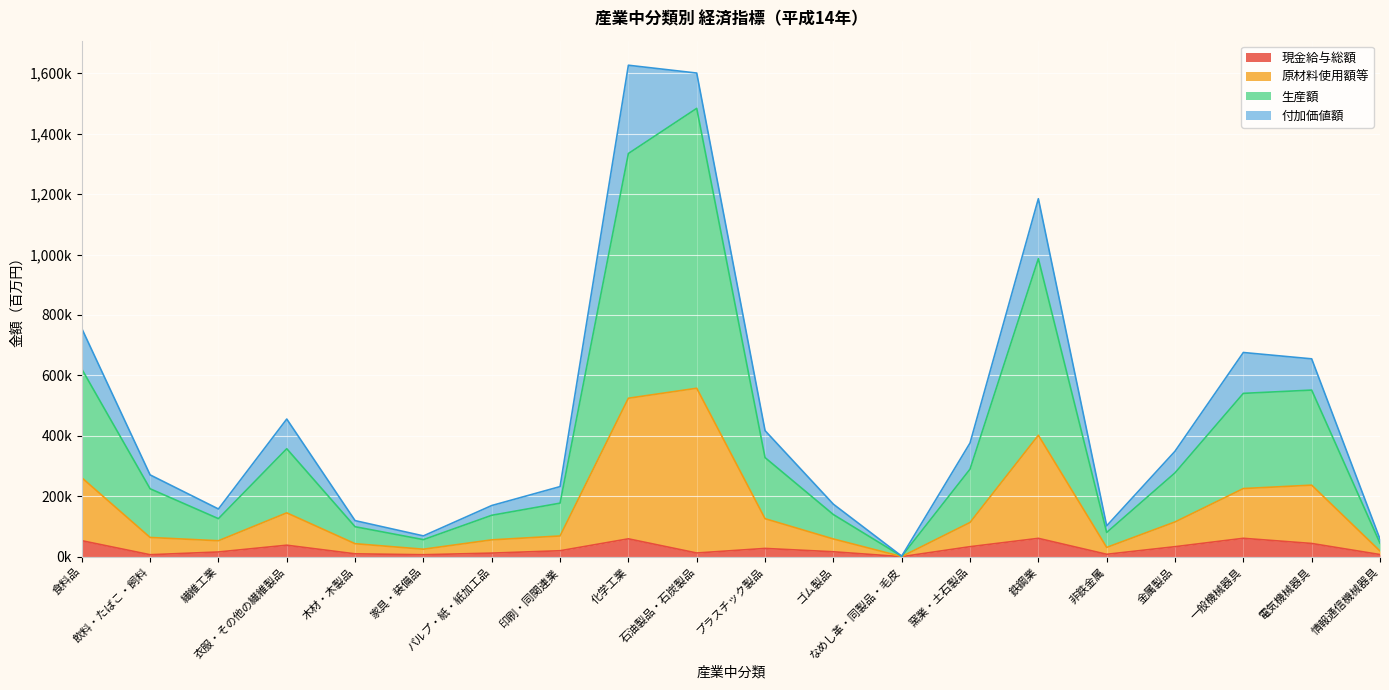

What is the label of the 10th point from the right?

プラスチック製品